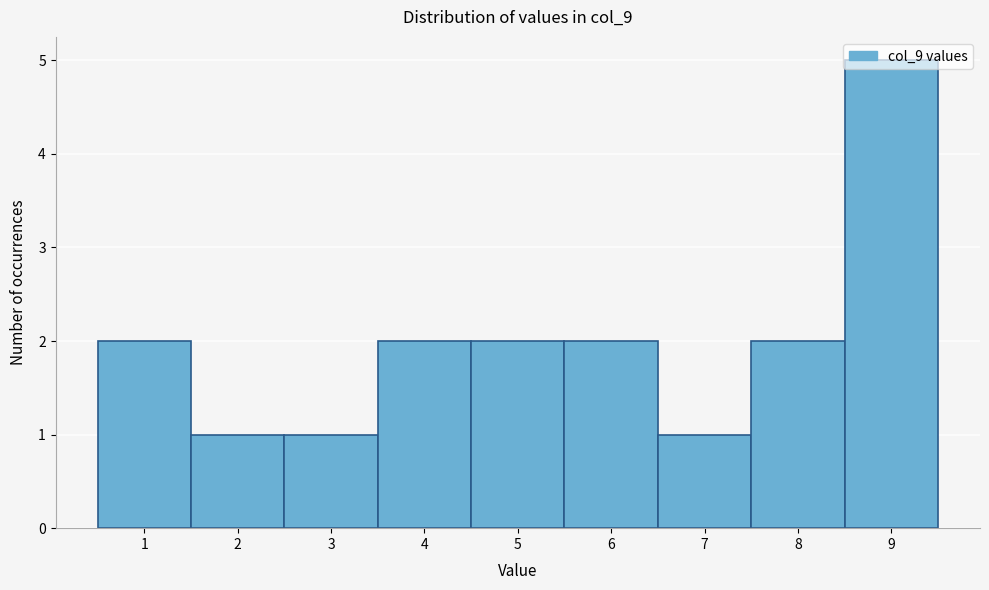

How tall is the bar that spans 2.5 to 3.5 on the x-axis? The values are not printed on the chart, so give them approximately, as read against the axis.

1